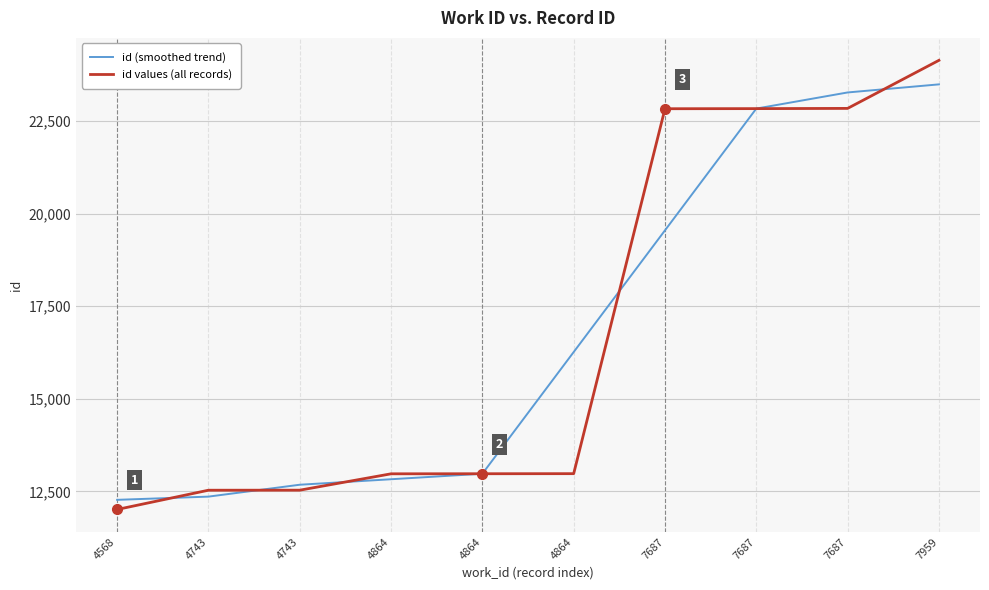

Which category has the lowest value in the id values (all records) series?

4568